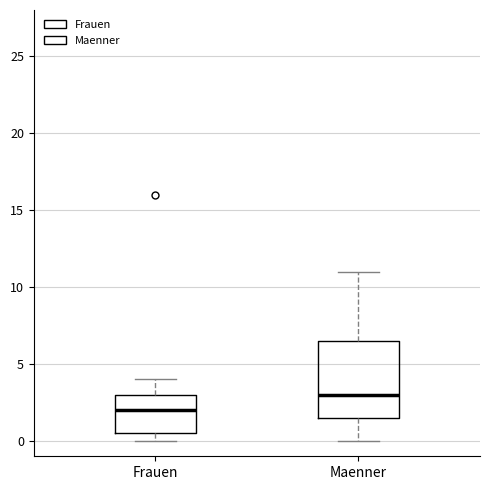

Reading left to right, read every box against the y-axis: the position of its median line, the range the box covers, and the ends of its whiskers. The values are not printed on the chart, so give them approximately, as read against the axis.

Frauen: median 2.0, box 0.5 to 3.0, whiskers 0.0 to 4.0
Maenner: median 3.0, box 1.5 to 6.5, whiskers 0.0 to 11.0